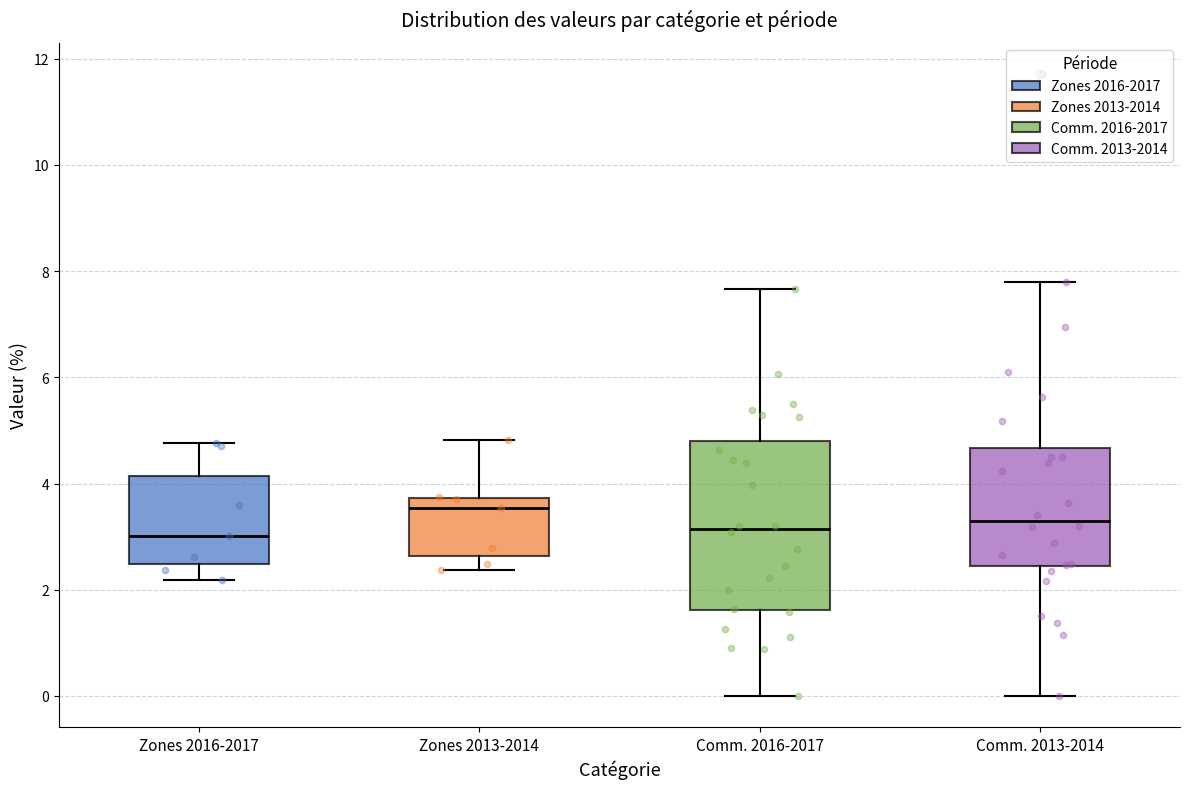

Comparing the boxes themselves (not the whiskers), which one is the tallest?

Comm. 2016-2017